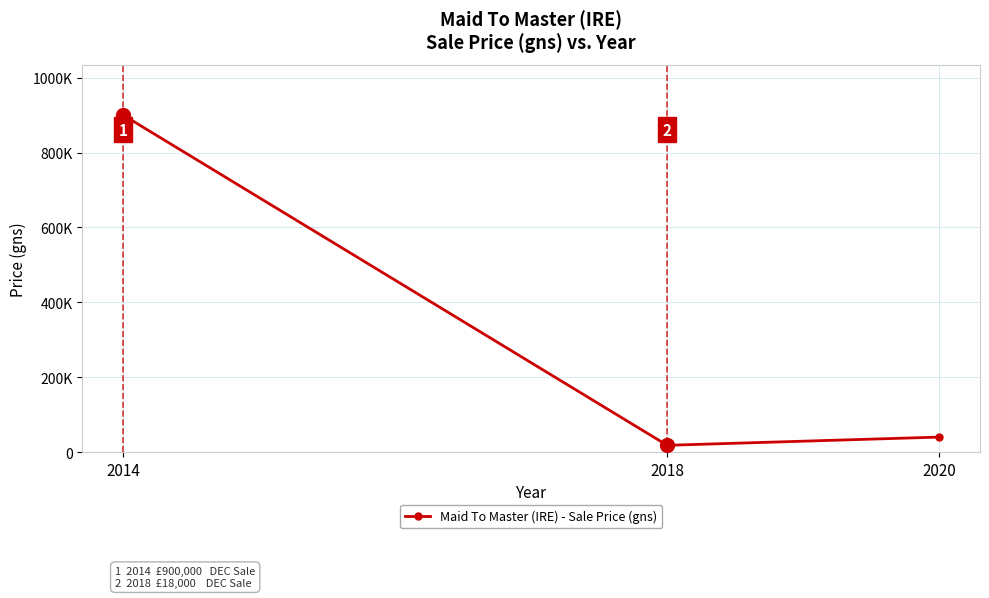

Is it true that the value at 2014 is 900000?

True